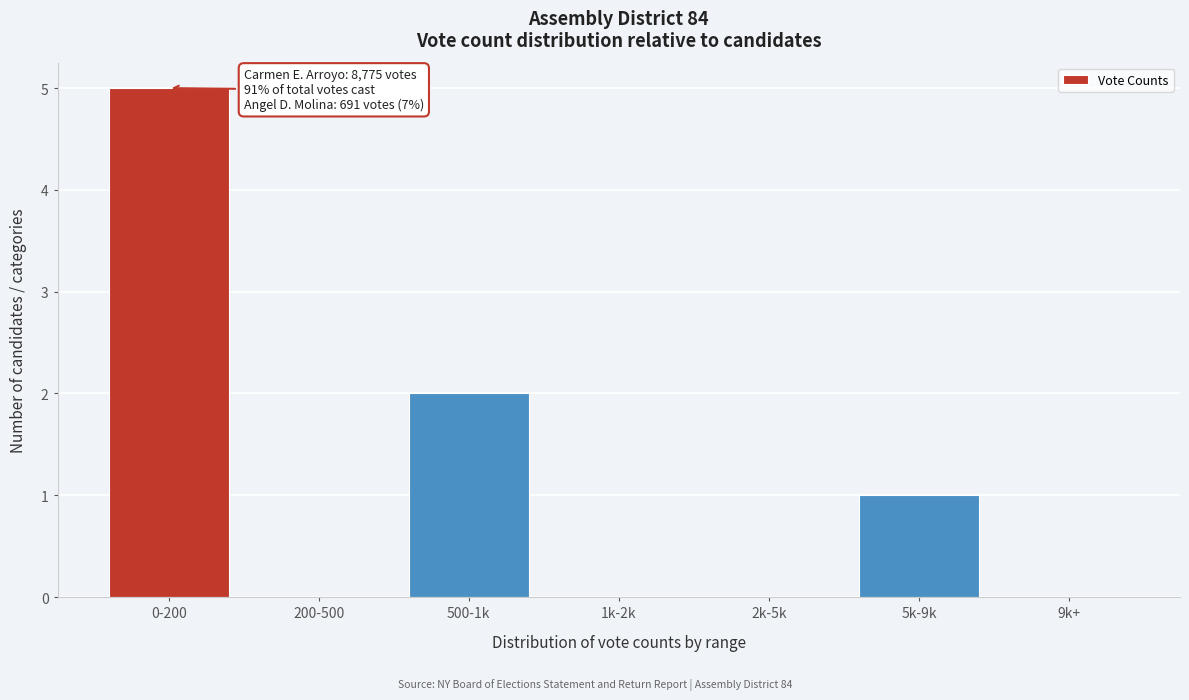

Reading right to left, list all the values displayed in this chart.

9k+=0	5k-9k=1	2k-5k=0	1k-2k=0	500-1k=2	200-500=0	0-200=5